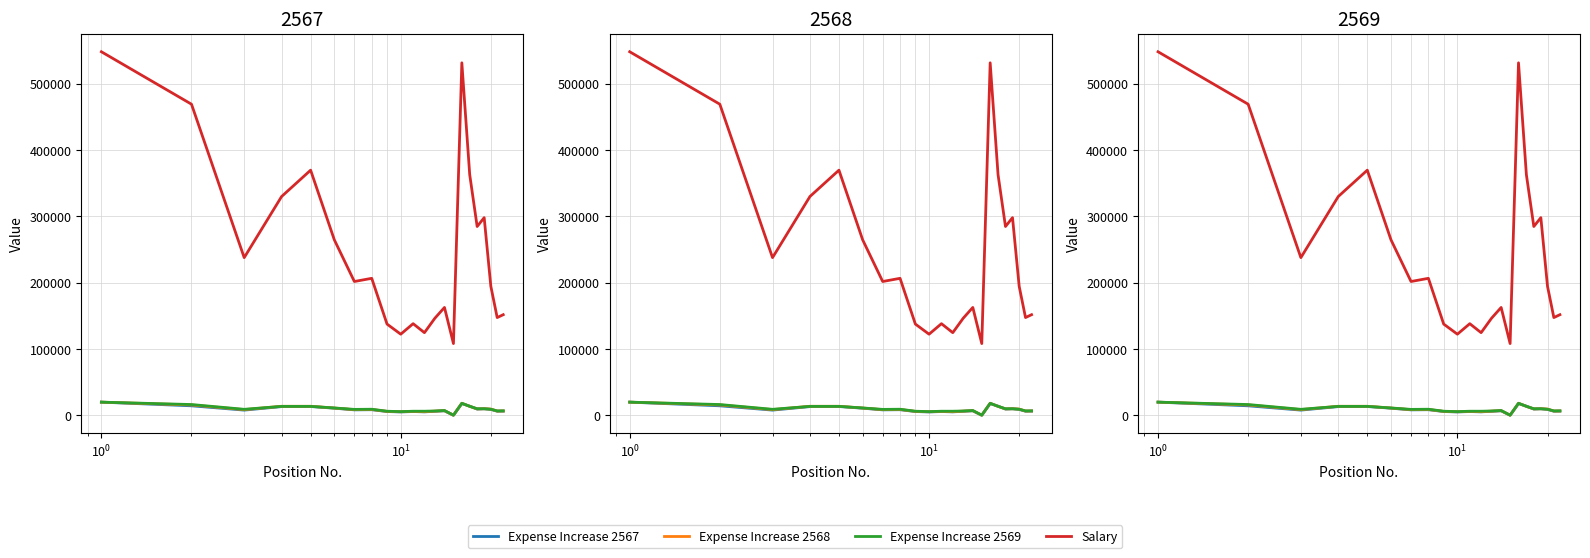

How many lines are shown in the chart?

4